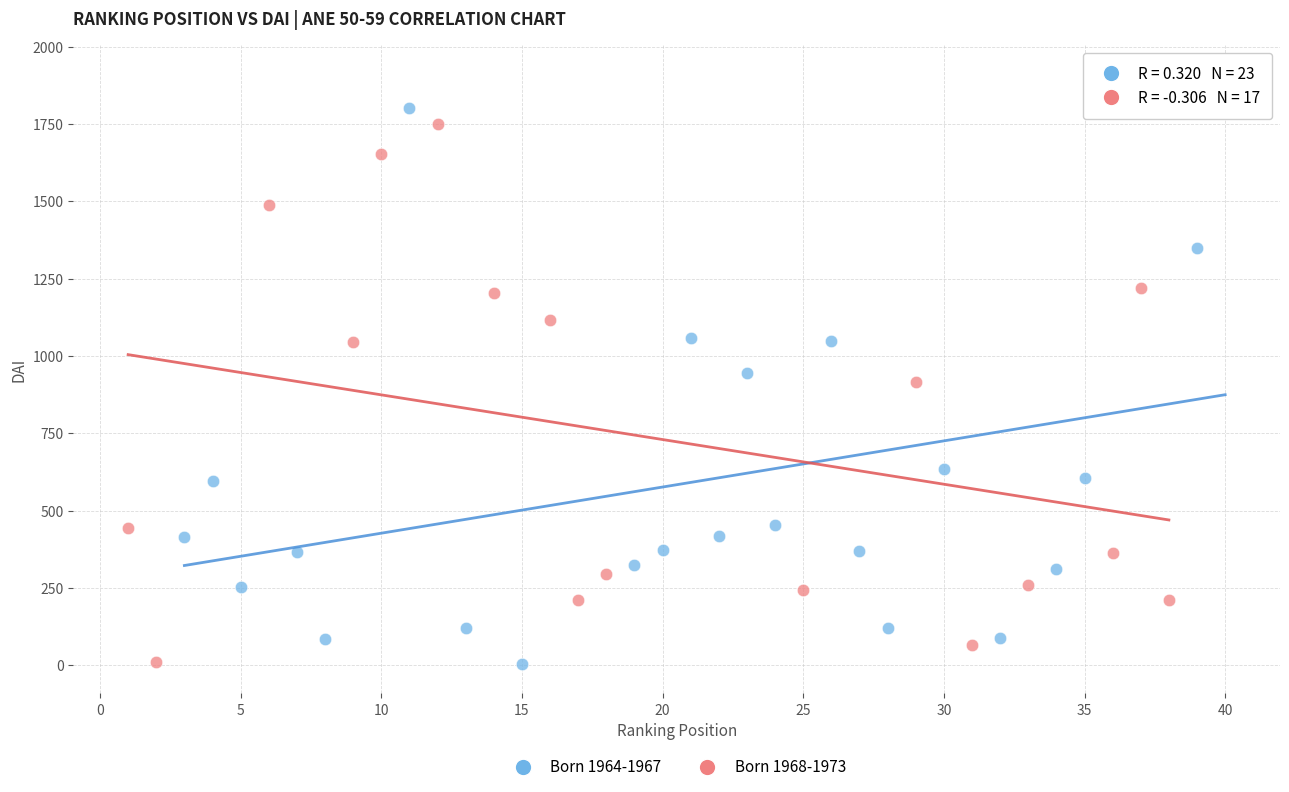

Which series has the largest Y range (max minus min)?

Born 1964-1967